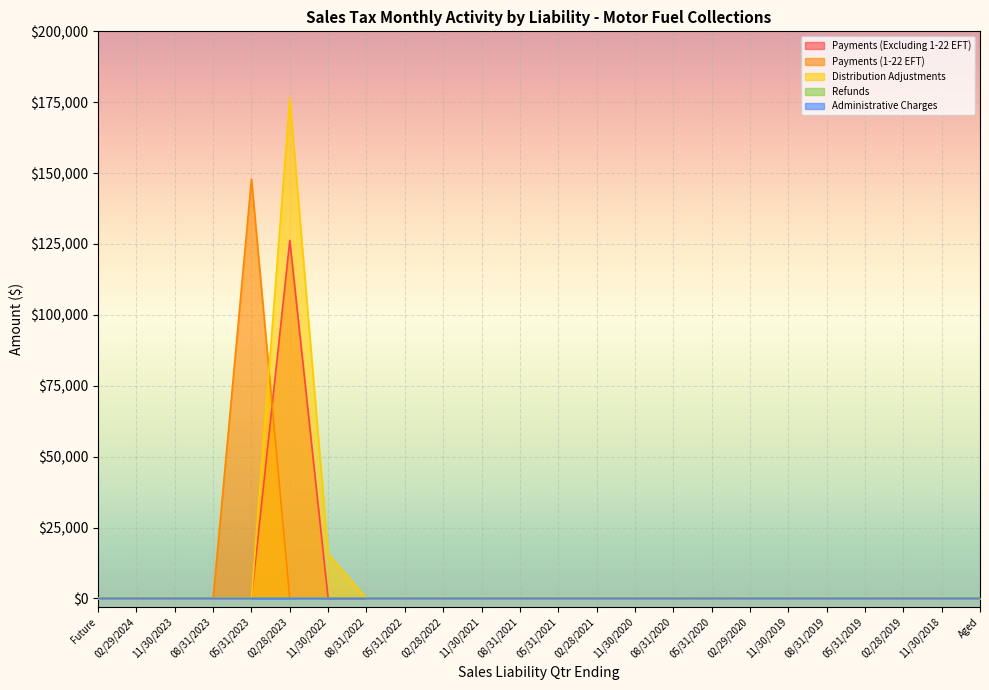

What is the label of the 5th point from the right?

08/31/2019